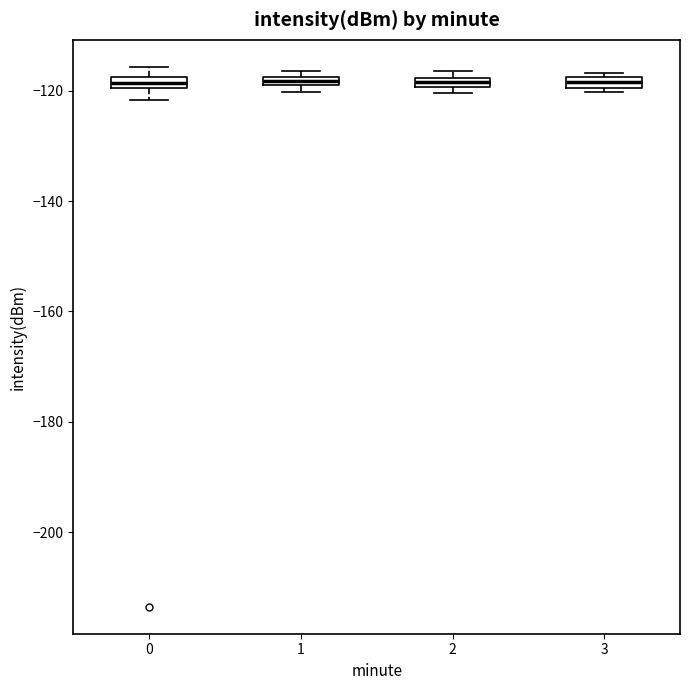

Where is the lower edge of the box at x = 2 on the y-axis? The values are not printed on the chart, so give them approximately, as read against the axis.

-120